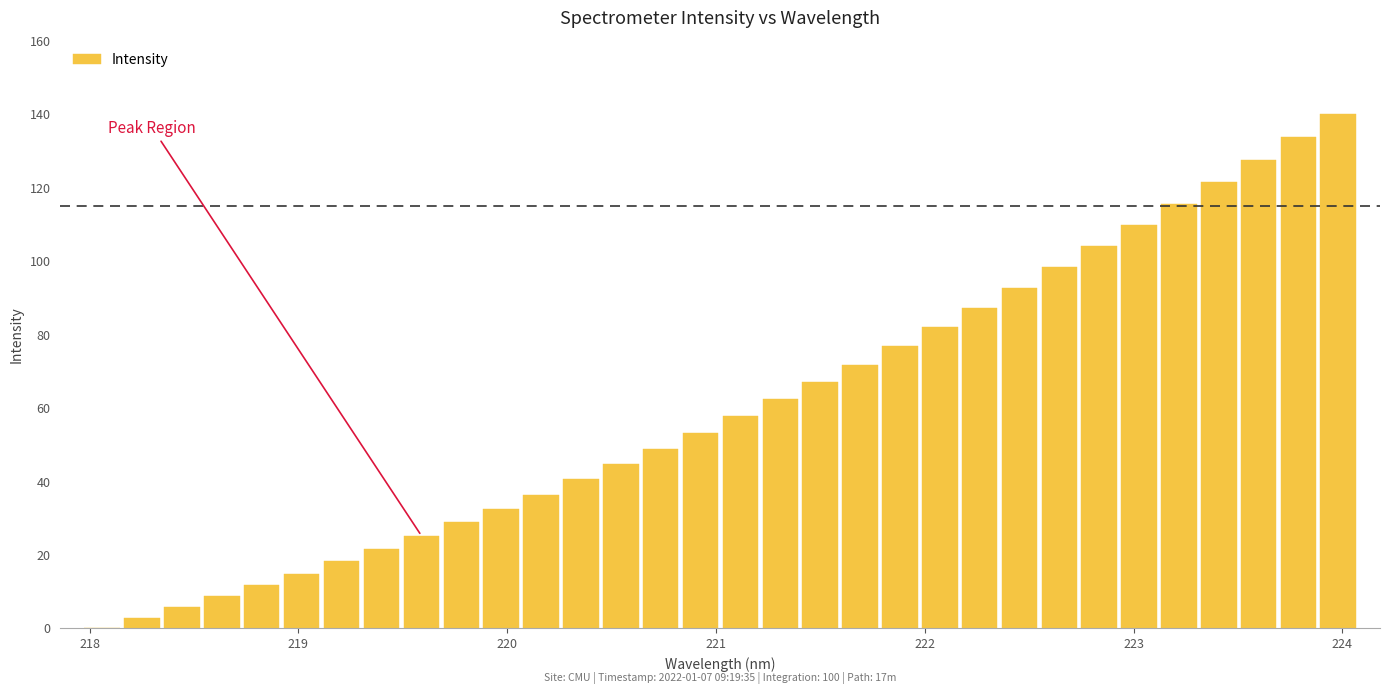

Are the bars horizontal?

No